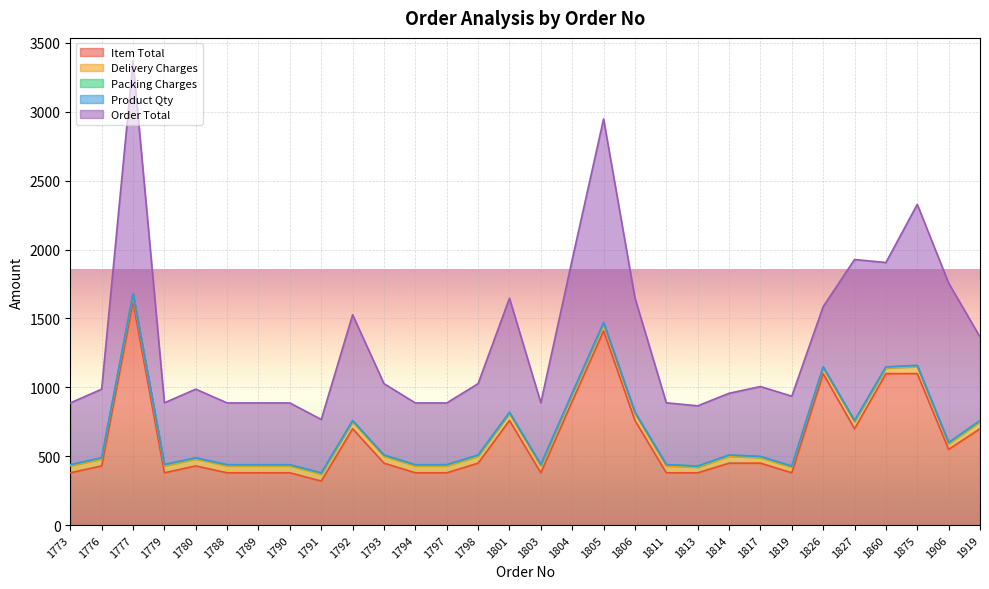

True or false: Product Qty and Item Total cross at least once.

False